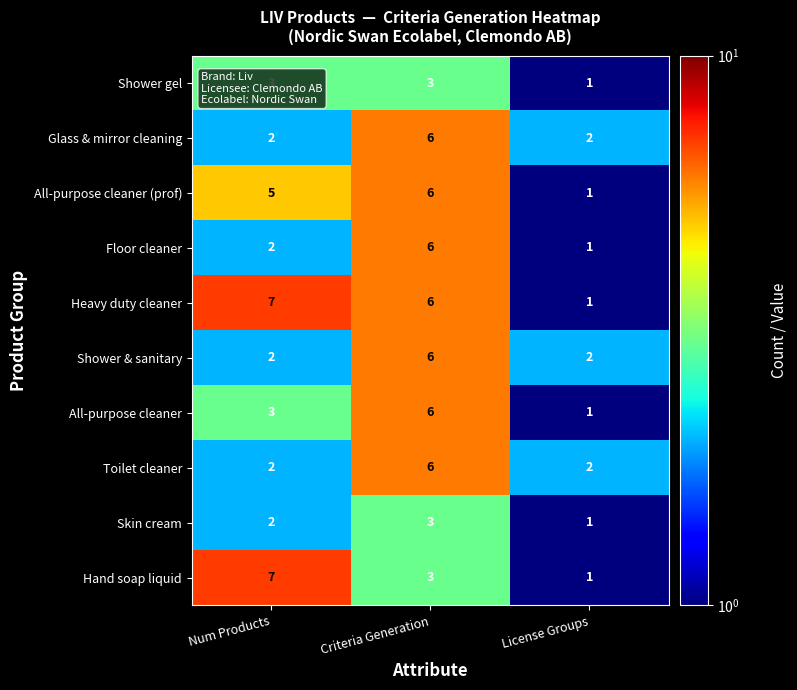

At which category is the sum across all series the highest?

Criteria Generation